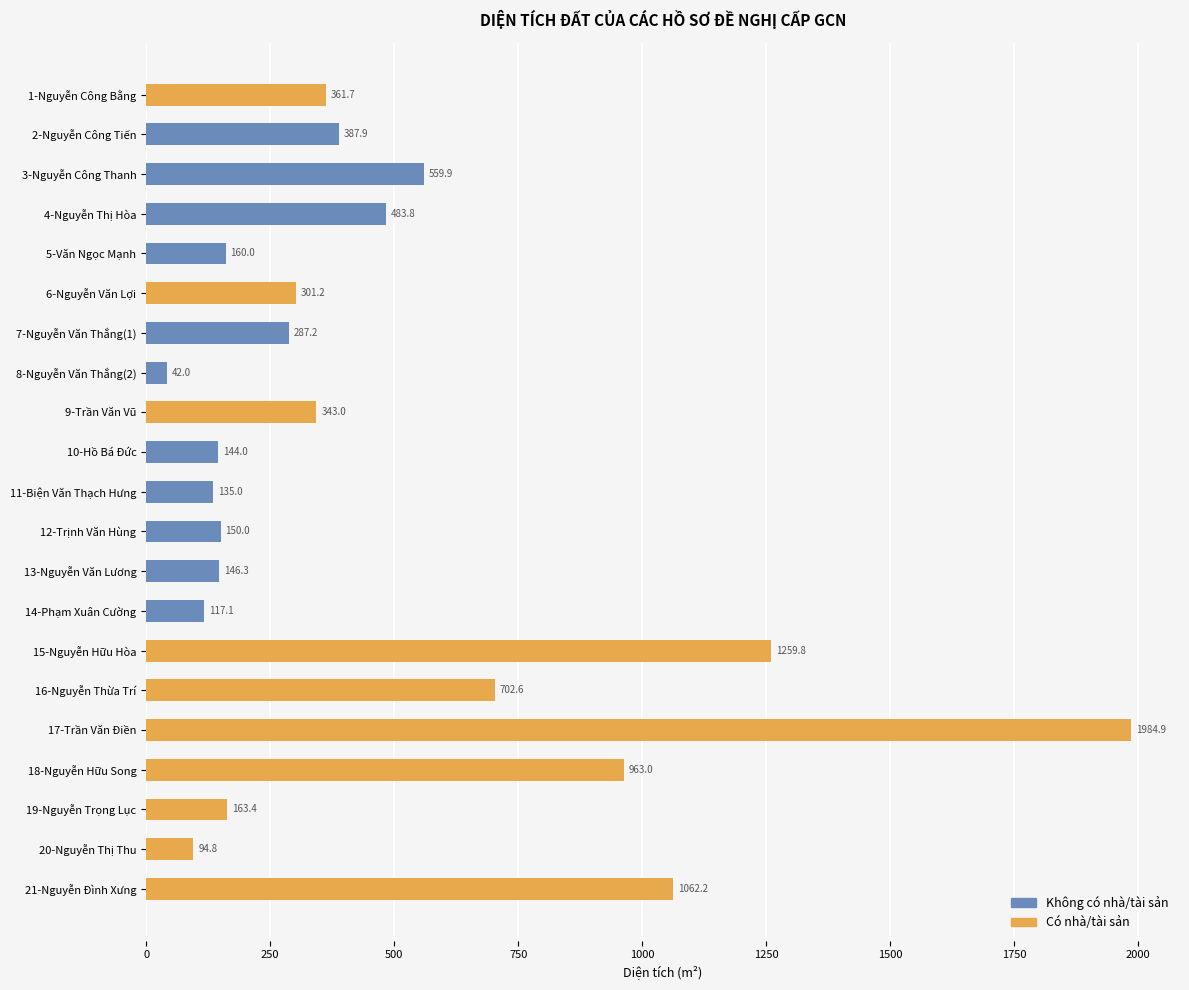

Reading left to right, what are all the values shown in this chart?

Không có nhà/tài sản: 0.0	387.9	559.9	483.8	160.0	0.0	287.2	42.0	0.0	144.0	135.0	150.0	146.3	117.1	0.0	0.0	0.0	0.0	0.0	0.0	0.0
Có nhà/tài sản: 361.7	0.0	0.0	0.0	0.0	301.2	0.0	0.0	343.0	0.0	0.0	0.0	0.0	0.0	1259.8	702.6	1984.9	963.0	163.4	94.8	1062.2